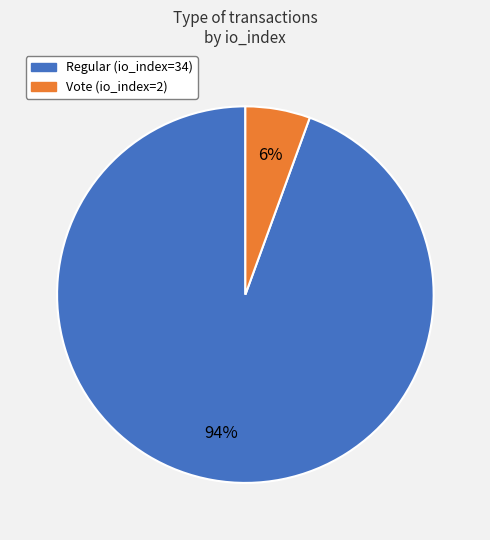

Is it true that Vote (io_index=2) is 6% of the pie?

True